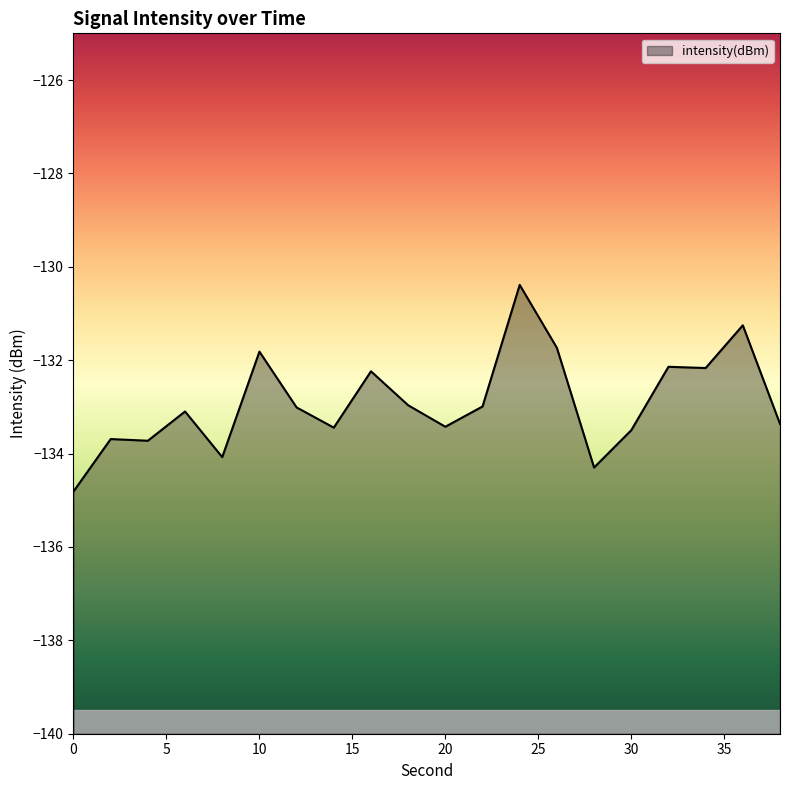

What is the average value?

-132.9